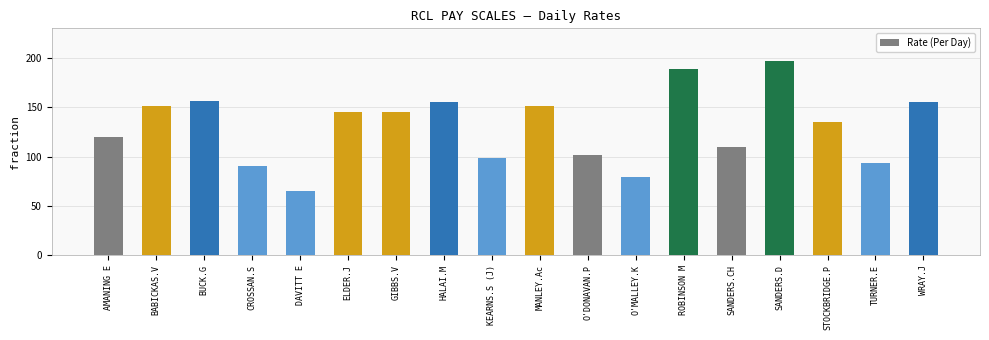

What is the minimum value shown in the chart?

65